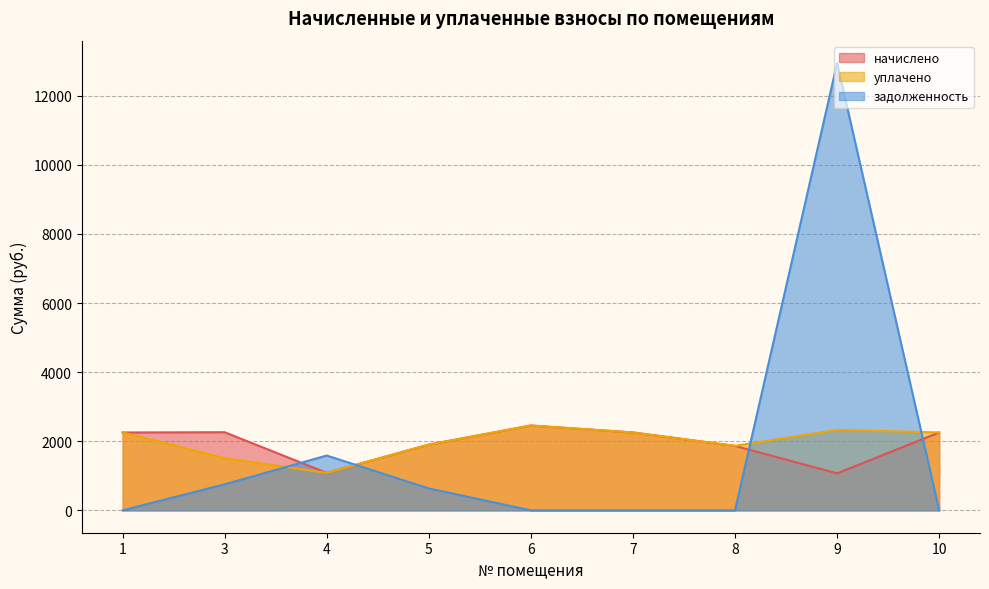

Is the value of уплачено at 8 greater than the value of начислено at 3?

No